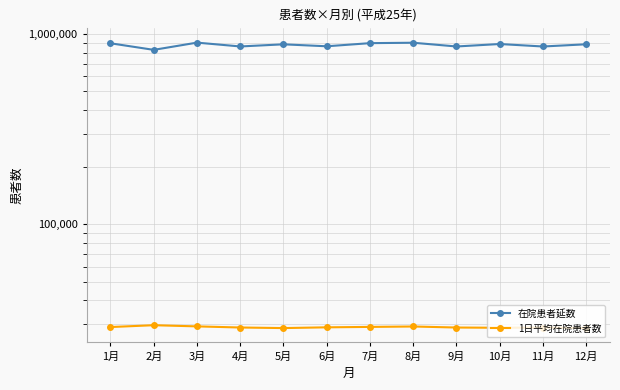

Which series has the largest range (max minus min)?

在院患者延数